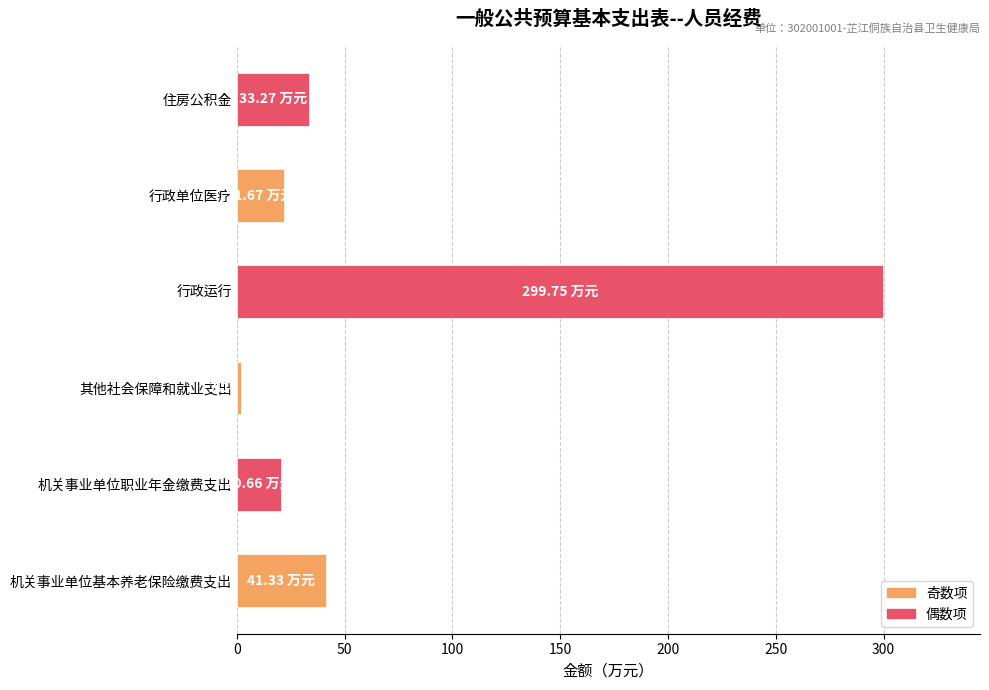

What is the change in value from 机关事业单位基本养老保险缴费支出 to 机关事业单位职业年金缴费支出?

-20.7